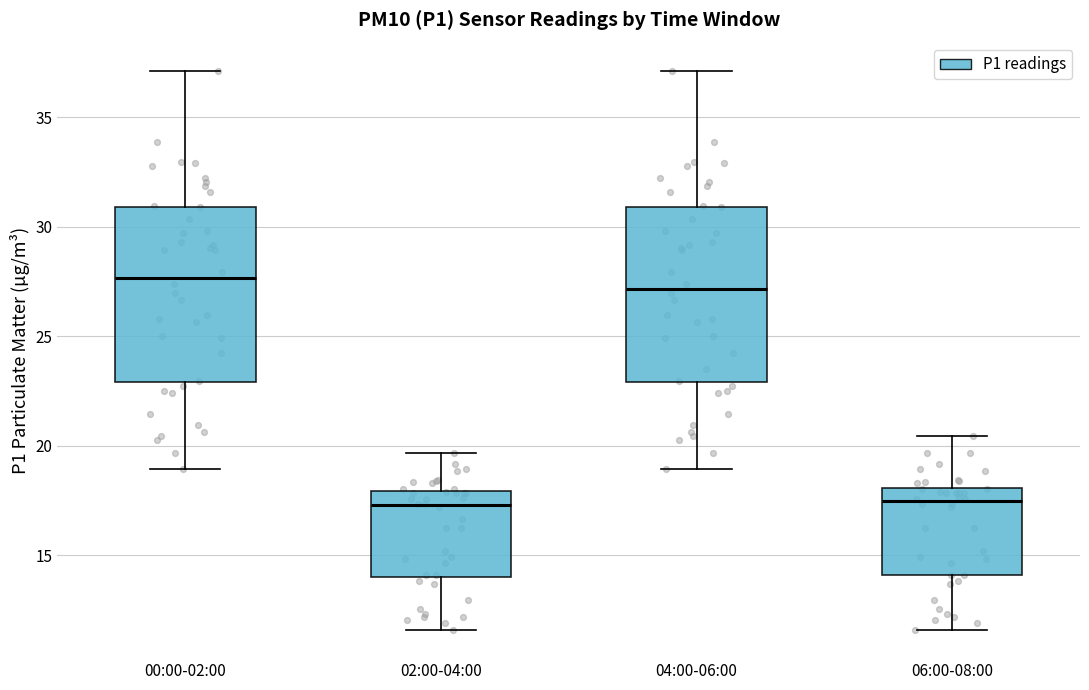

Where does the lower whisker of the box for 02:00-04:00 end on the y-axis? The values are not printed on the chart, so give them approximately, as read against the axis.

11.5